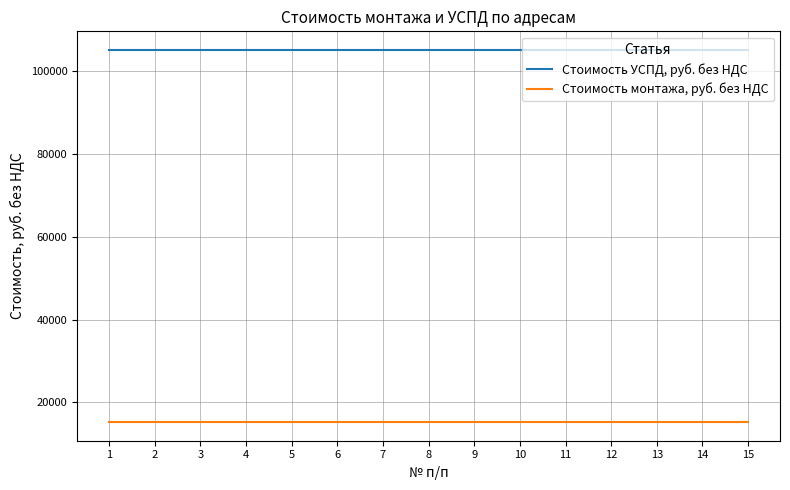

List the series in order of their peak value, lowest first.

Стоимость монтажа, руб. без НДС, Стоимость УСПД, руб. без НДС